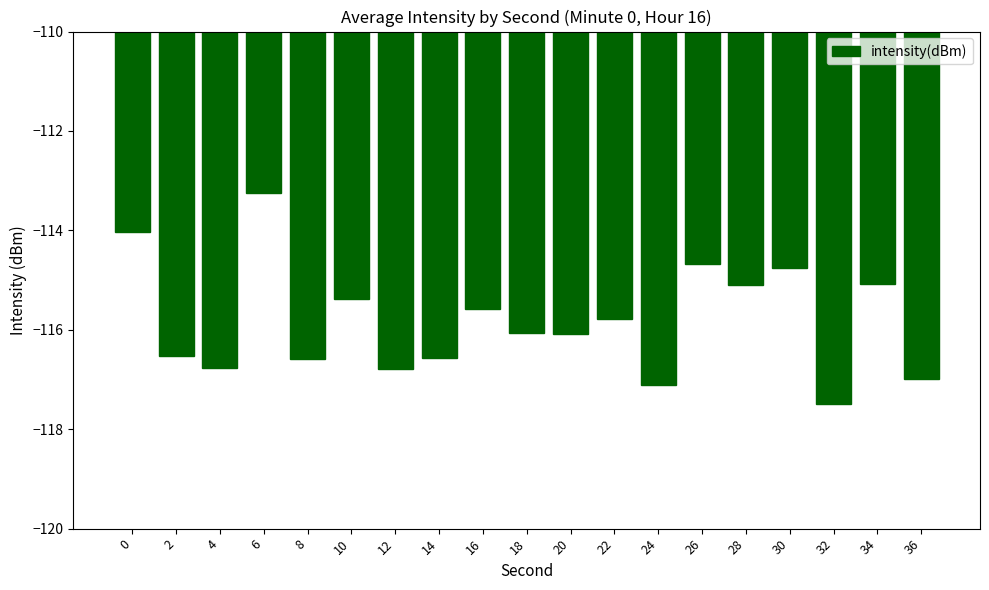

What is the difference between the values at 32 and 16?

1.9